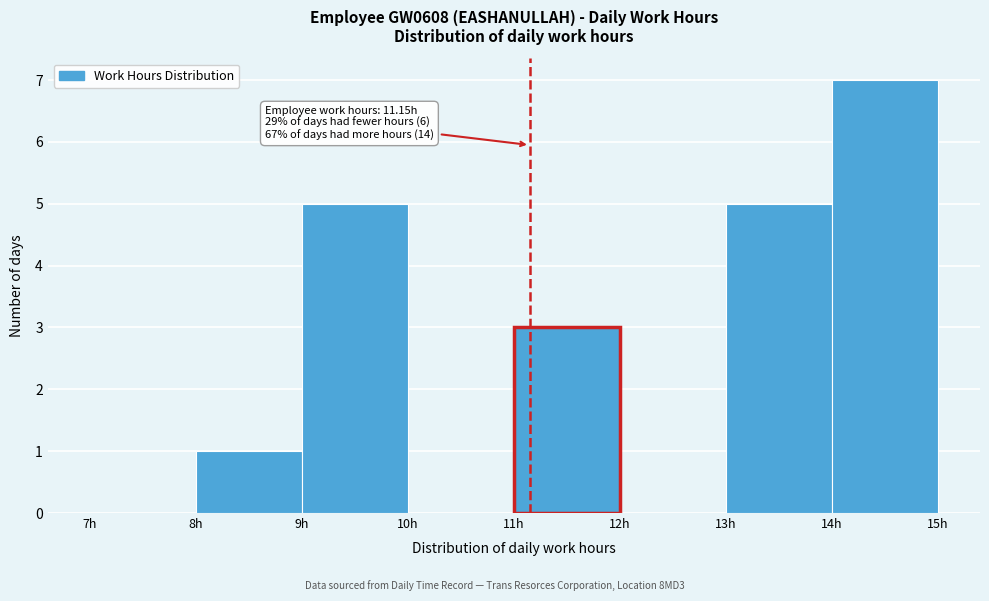

Which range on the x-axis has the tallest bar?

14 to 15